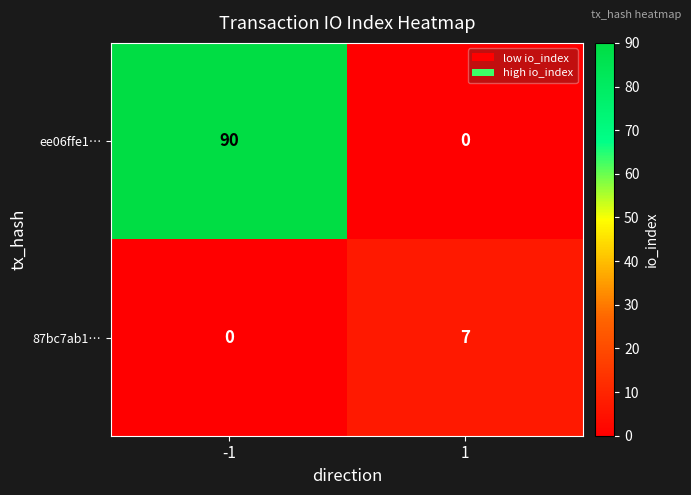

What is the difference between the maximum and minimum values in the 87bc7ab1… series?

7